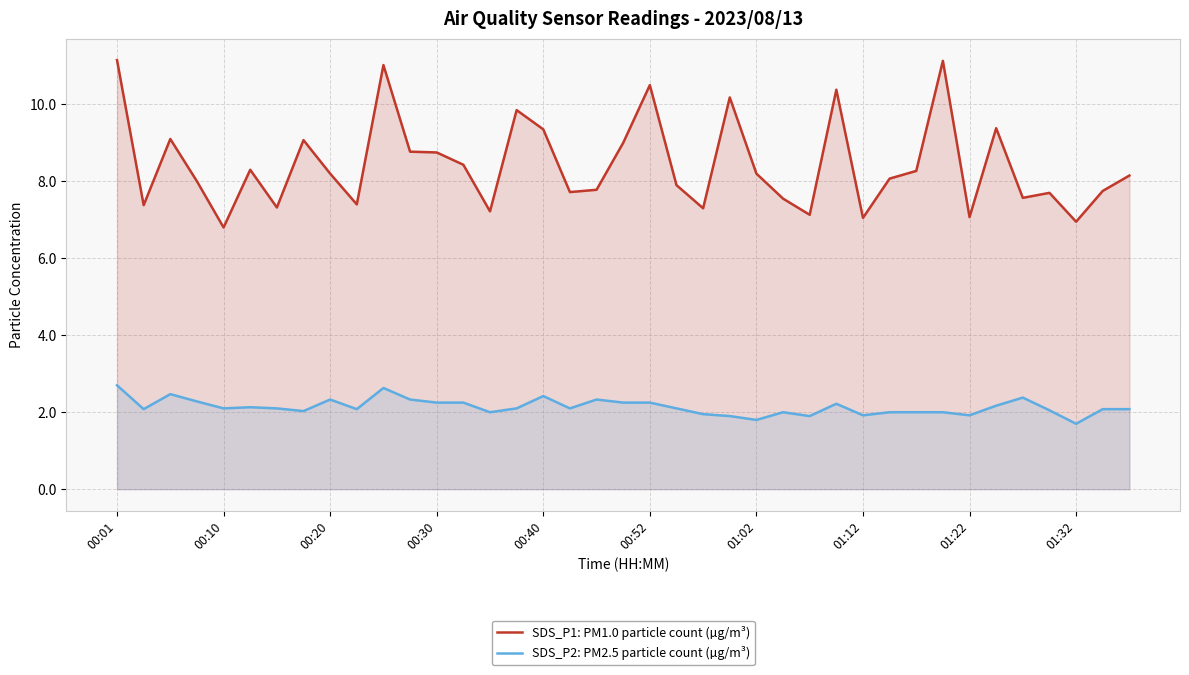

What is the spread (max minus min) of values at 01:12?

5.1